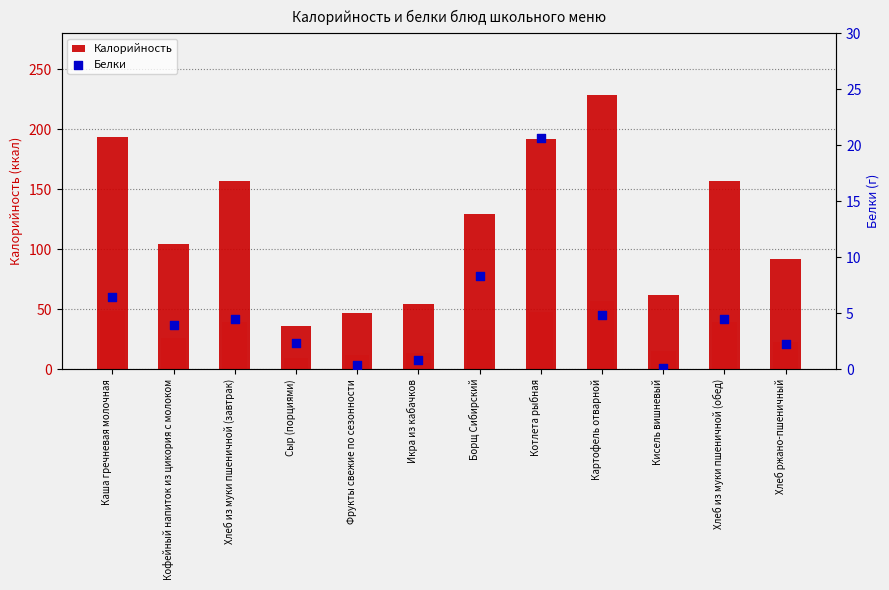

Which series has the largest Y range (max minus min)?

Калорийность